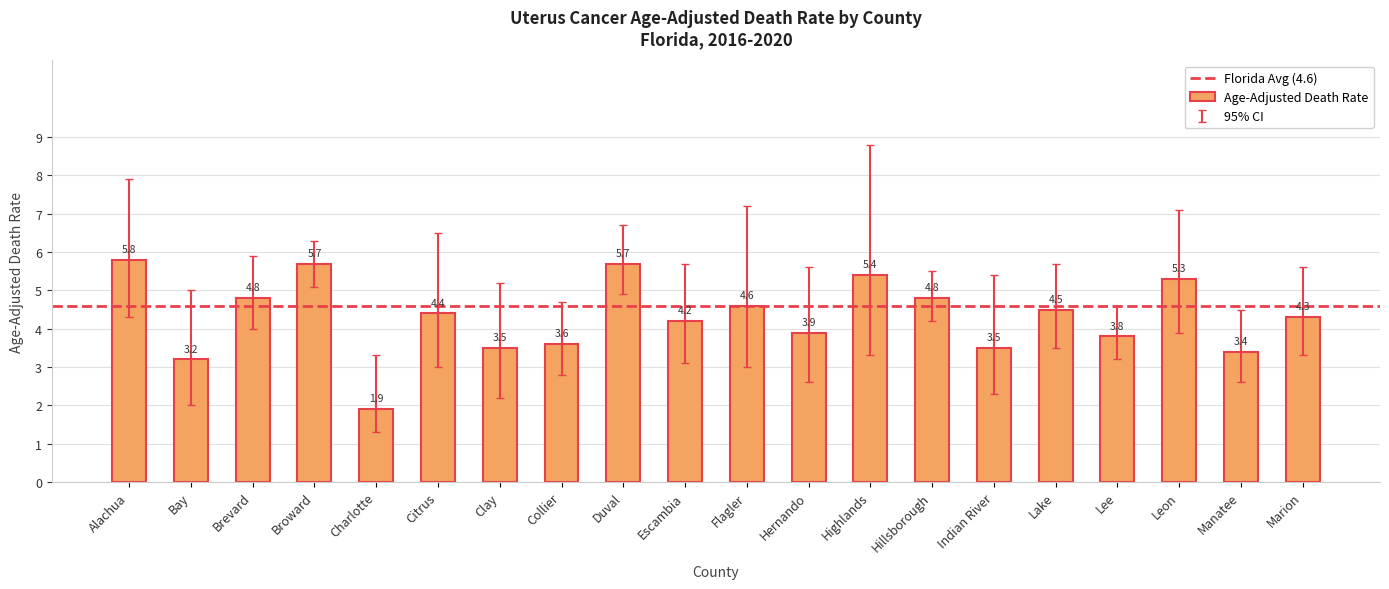

At which category does the chart reach its peak across all series?

Alachua